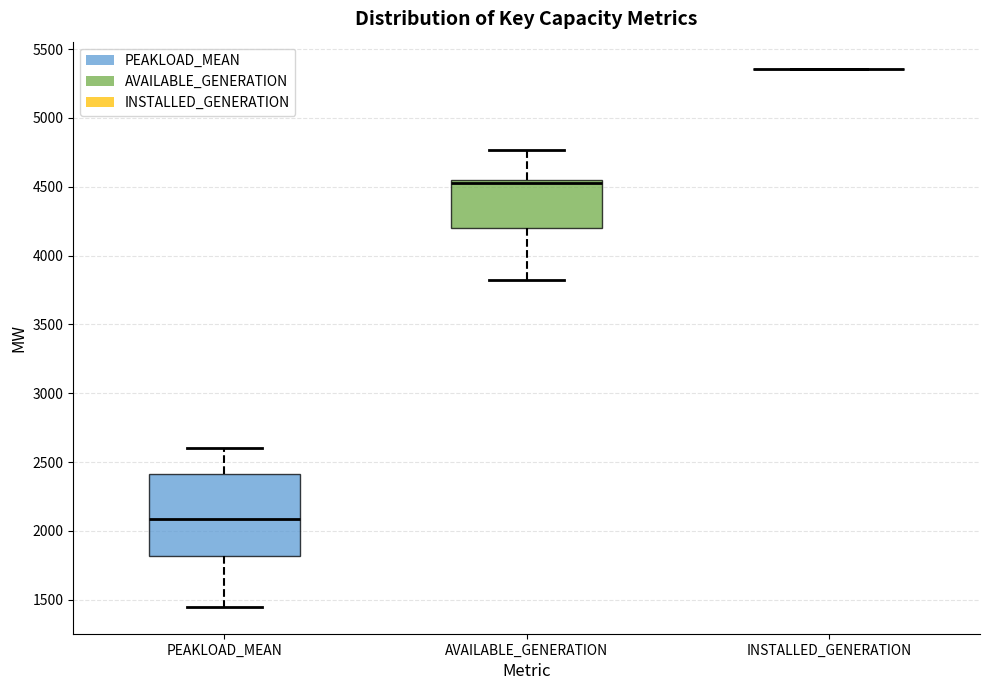

Reading left to right, read every box against the y-axis: the position of its median line, the range the box covers, and the ends of its whiskers. The values are not printed on the chart, so give them approximately, as read against the axis.

PEAKLOAD_MEAN: median 2100, box 1800 to 2400, whiskers 1450 to 2600
AVAILABLE_GENERATION: median 4550 (just below the box's upper edge), box 4200 to 4550, whiskers 3800 to 4750
INSTALLED_GENERATION: box collapsed to a line at 5350, whiskers 5350 to 5350